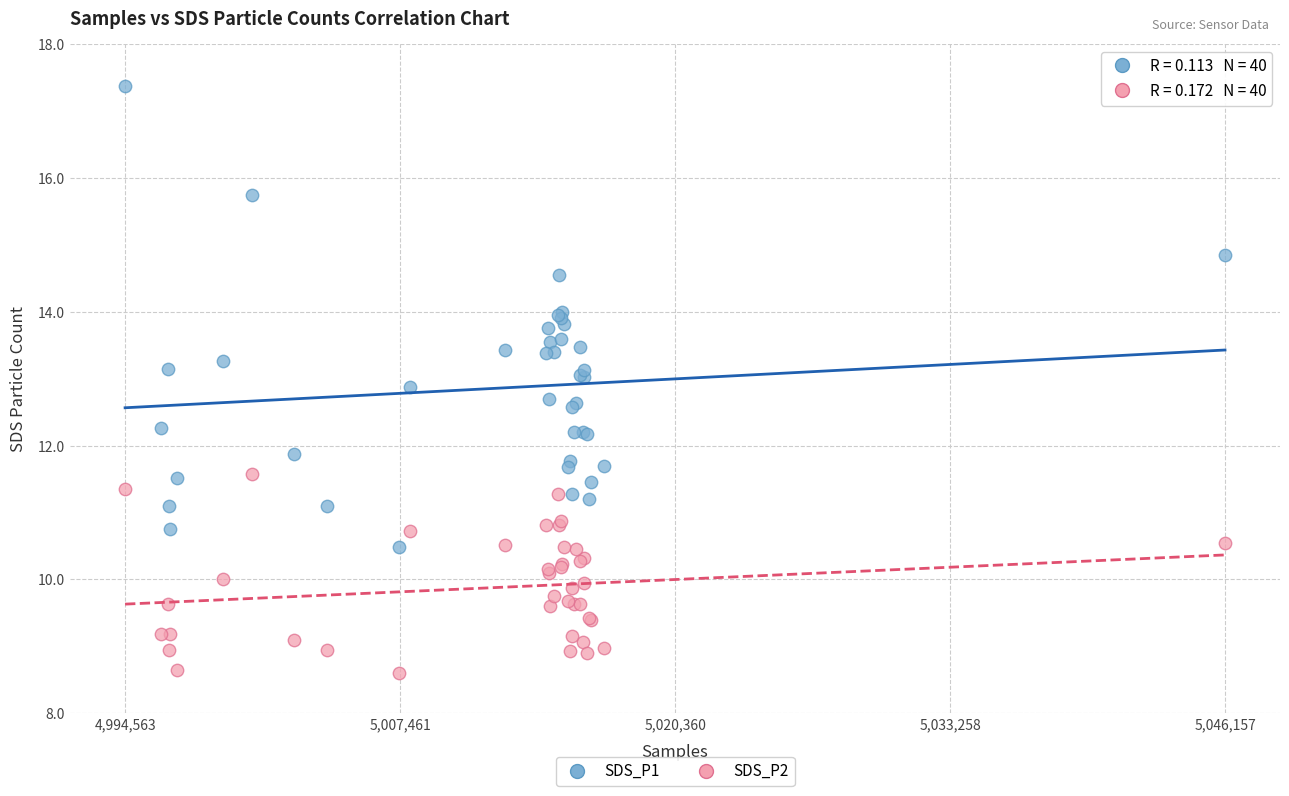

Which series has the widest spread of Y values?

SDS_P1